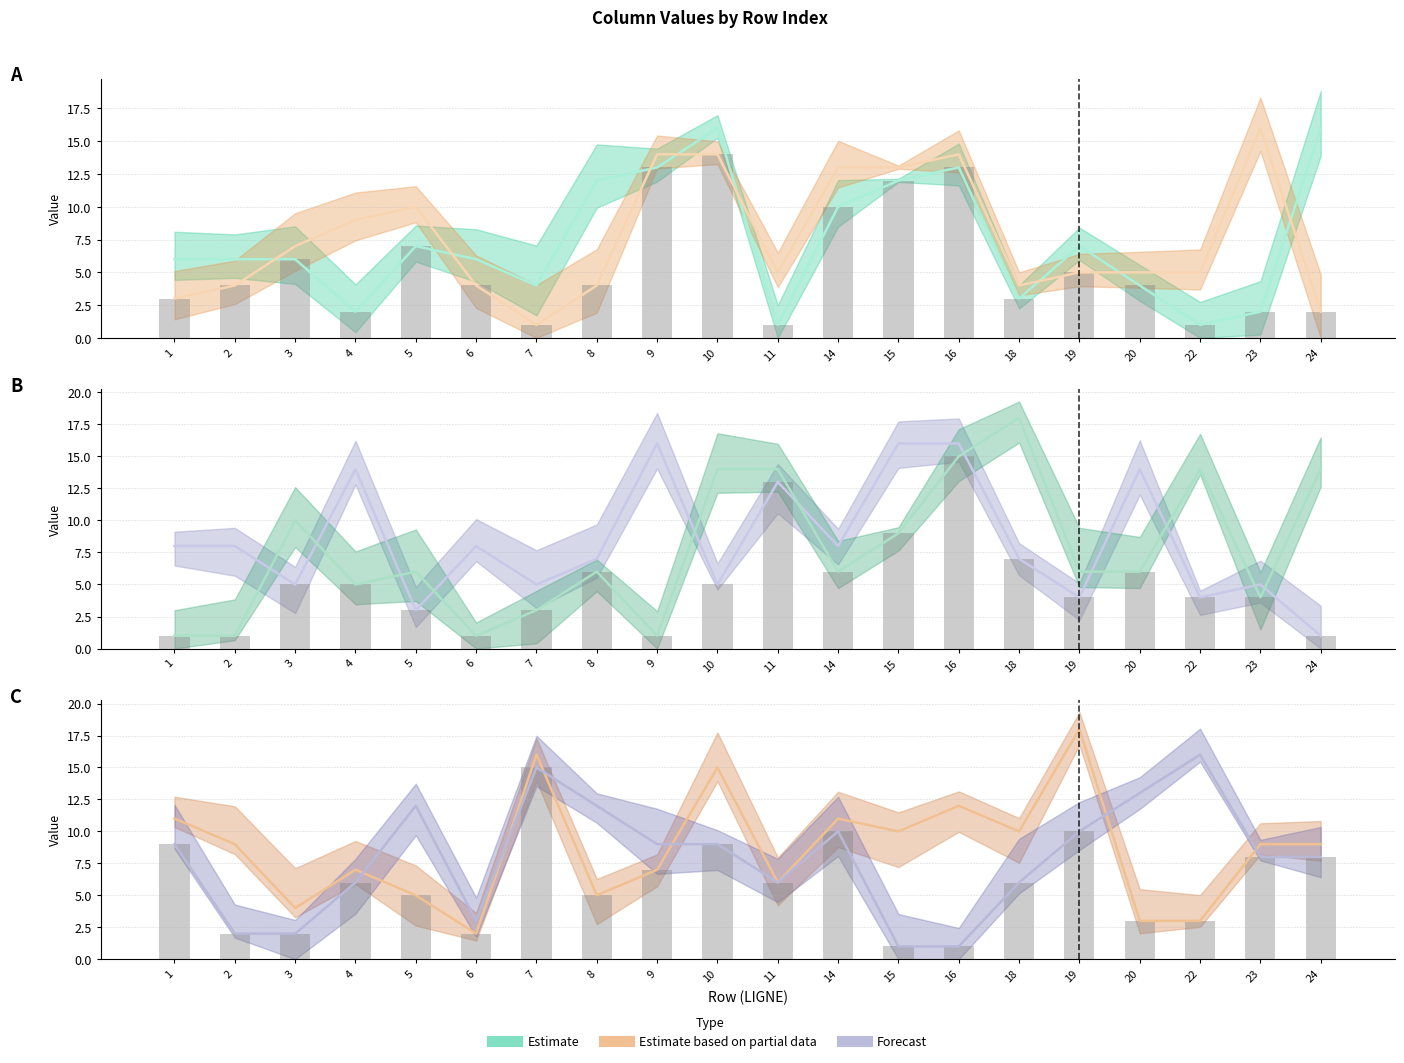

Reading left to right, list all the values displayed in this chart.

col_2: 1=6	2=6	3=6	4=2	5=7	6=6	7=4	8=12	9=13	10=16	11=1	14=10	15=12	16=13	18=3	19=7	20=4	22=1	23=2	24=16
col_3: 1=3	2=4	3=7	4=9	5=10	6=4	7=1	8=4	9=14	10=14	11=5	14=13	15=13	16=14	18=4	19=5	20=5	22=5	23=16	24=2
col_4: 1=8	2=8	3=5	4=14	5=3	6=8	7=5	8=7	9=16	10=5	11=13	14=8	15=16	16=16	18=7	19=4	20=14	22=4	23=5	24=1
col_6: 1=1	2=1	3=10	4=5	5=6	6=1	7=3	8=6	9=1	10=14	11=14	14=6	15=9	16=15	18=18	19=6	20=6	22=14	23=4	24=14
col_7: 1=11	2=9	3=4	4=7	5=5	6=2	7=16	8=5	9=7	10=15	11=6	14=11	15=10	16=12	18=10	19=18	20=3	22=3	23=9	24=9
col_8: 1=9	2=2	3=2	4=6	5=12	6=3	7=15	8=12	9=9	10=9	11=6	14=10	15=1	16=1	18=6	19=10	20=13	22=16	23=8	24=8